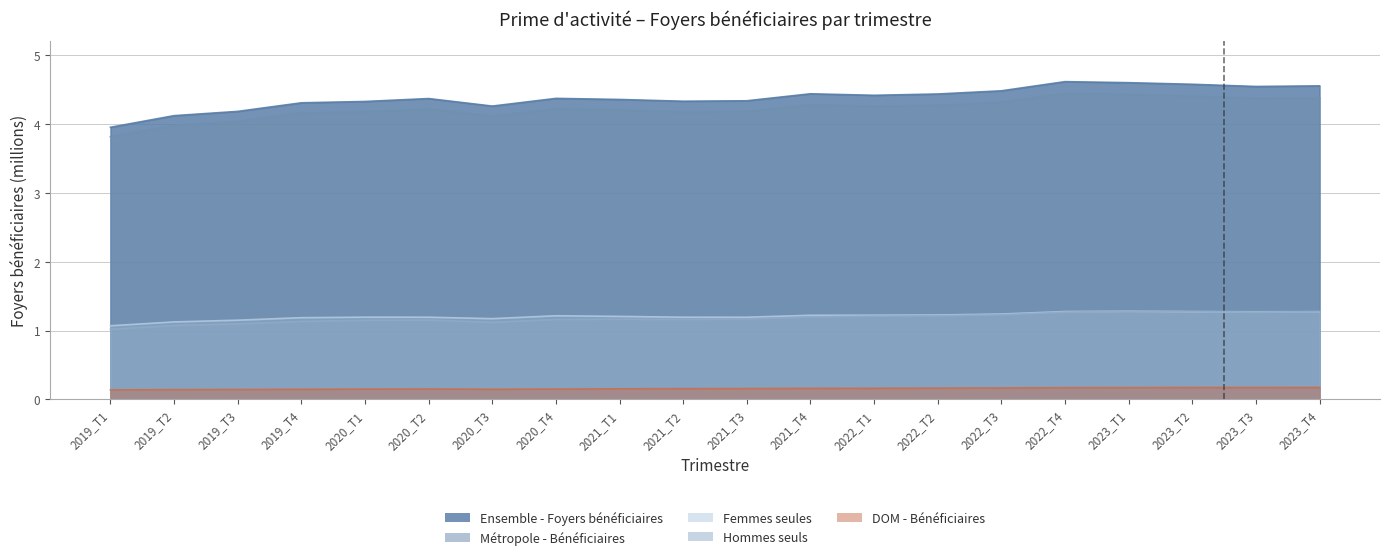

The value of DOM - Bénéficiaires at 2019_T1 is 0.1. True or false?

True